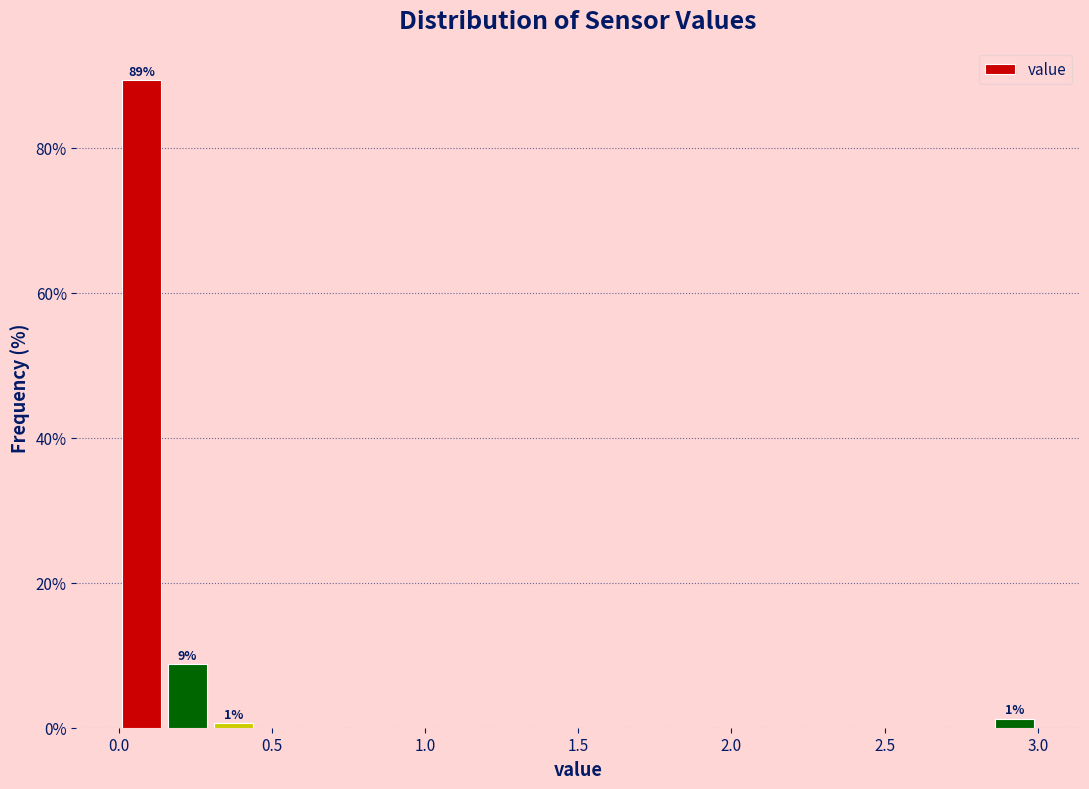

Read against the x-axis, roughly where is the centre of the tallest bar?

0.10